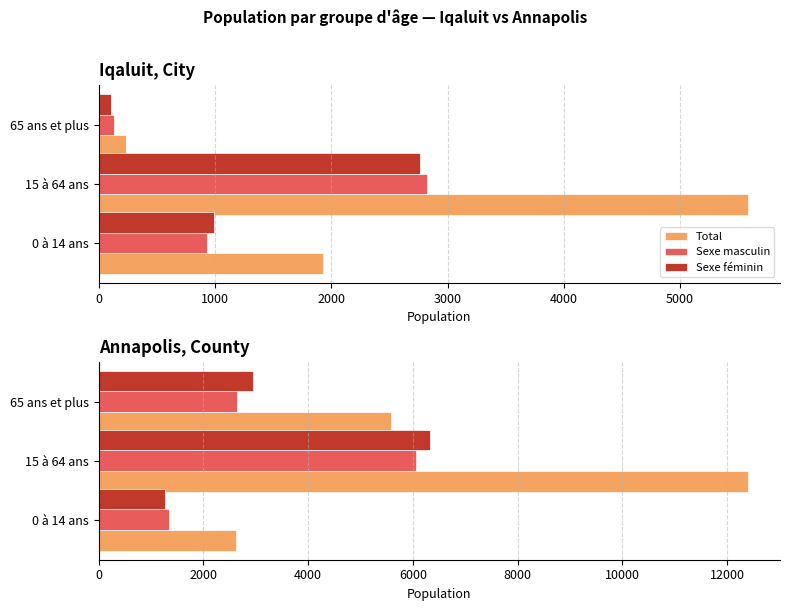

Is it true that Sexe féminin equals 1498 at 65 ans et plus?

False